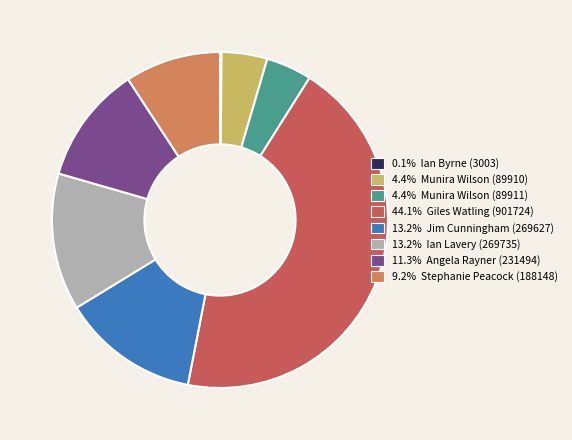

Is 13.2% Jim Cunningham (269627) the majority of the pie?

No